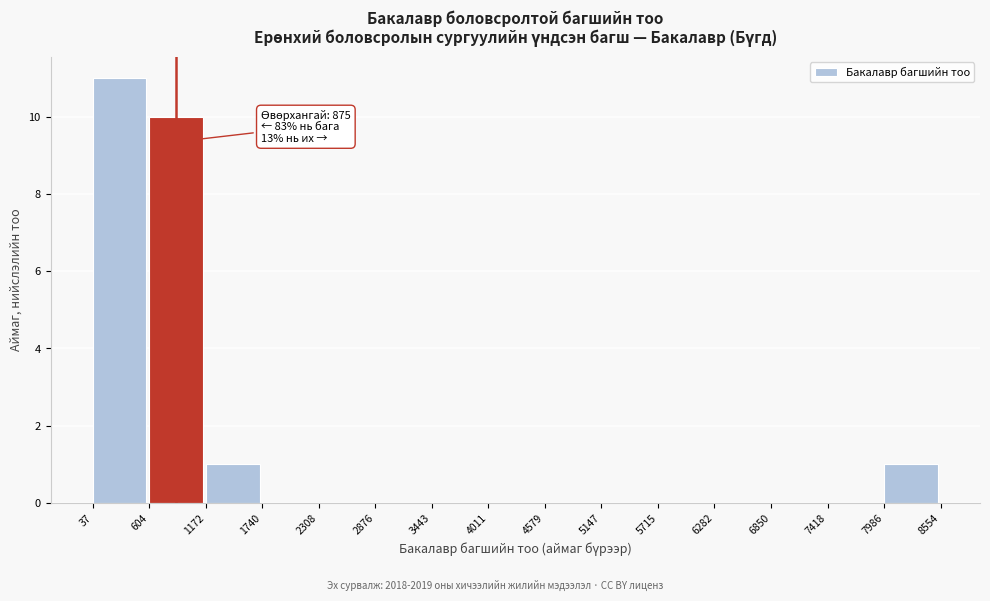

Which range on the x-axis has the tallest bar?

37 to 604